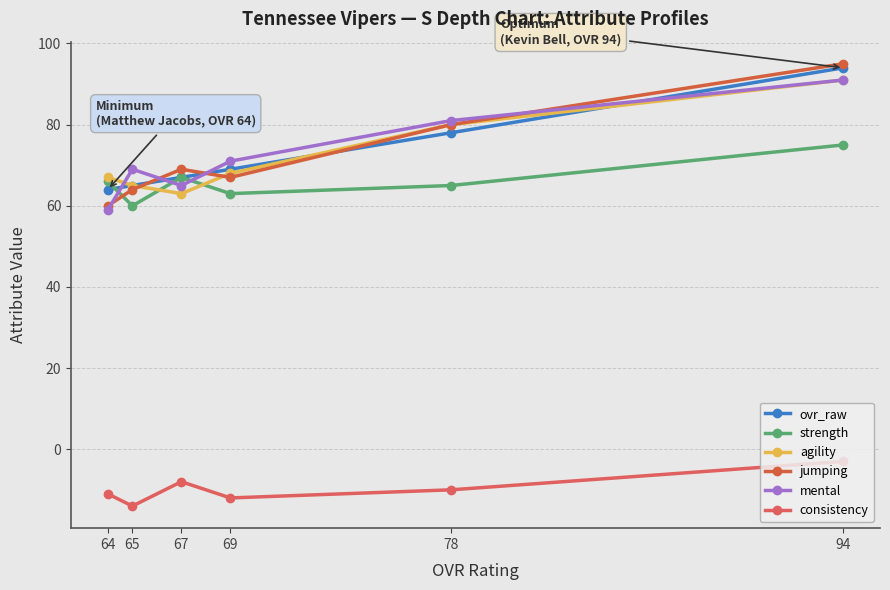

What is the approximate value of jumping at 67, to the nearest 10?

70